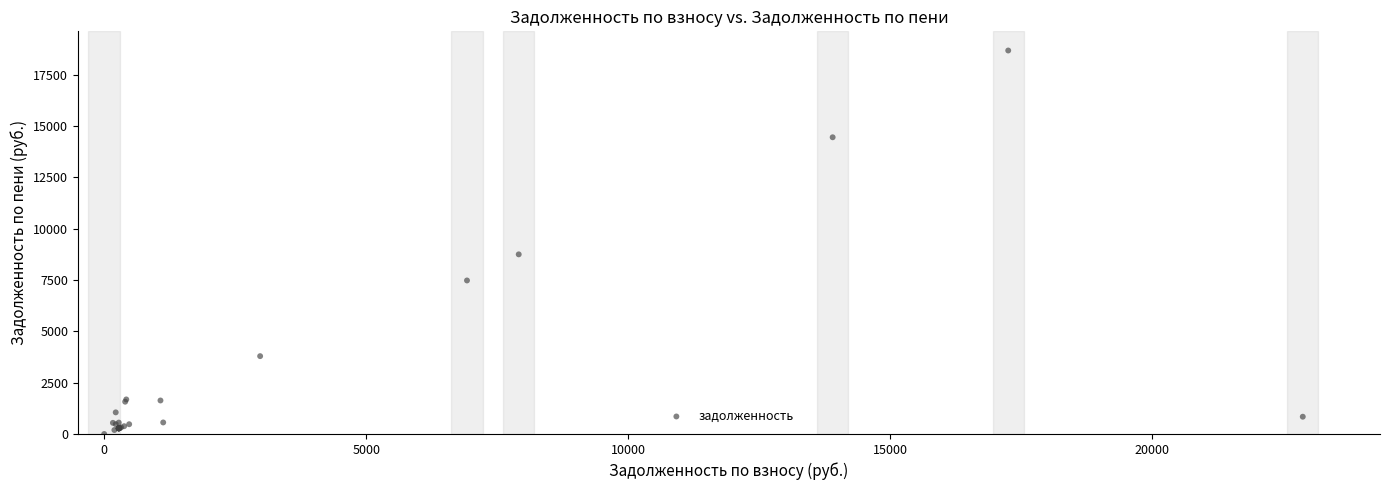

What Y value in the scatter plot is closest to 9343?

8753.5